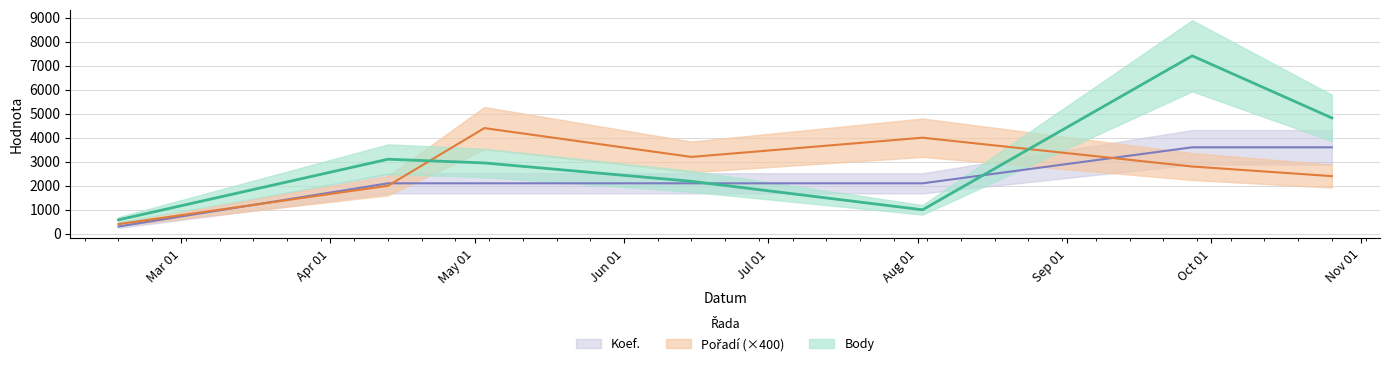

Which series has the largest total across all categories?

Body